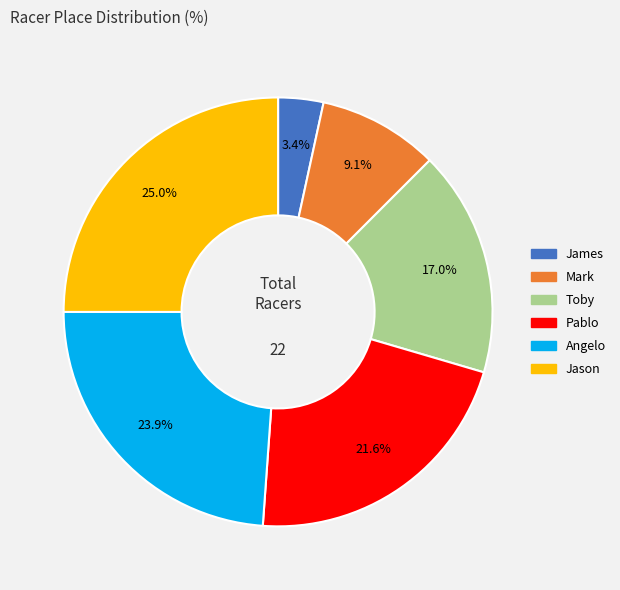

Is Angelo the majority of the pie?

No